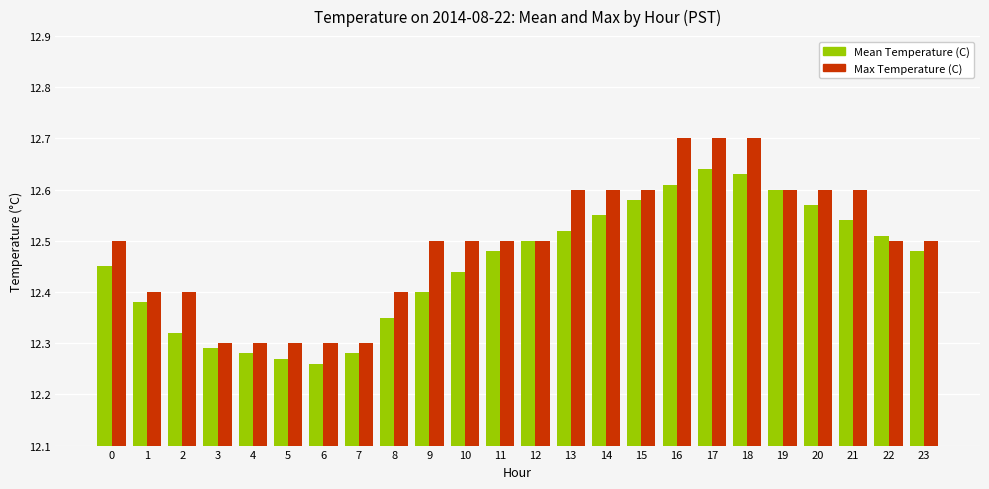

What is the sum of all Max Temperature (C) values?

299.9